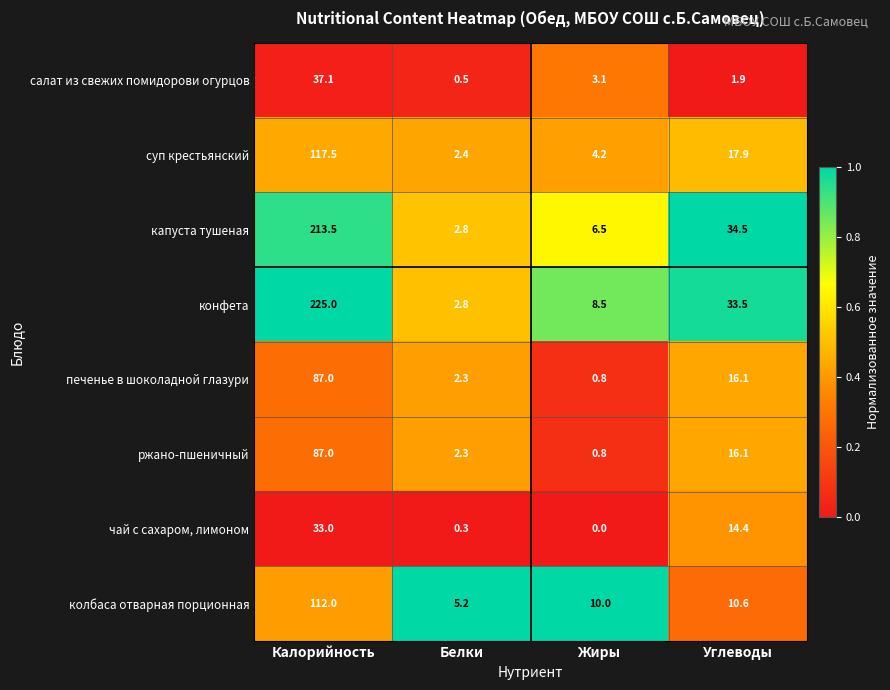

List the labels in order of конфета value, largest first.

Калорийность, Углеводы, Жиры, Белки